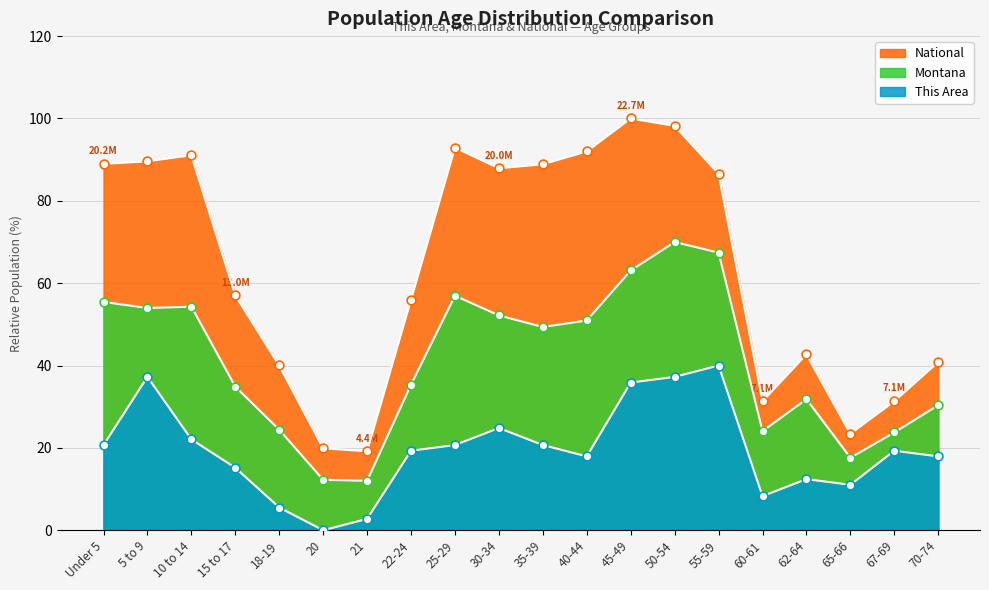

Which series has the largest total across all categories?

National